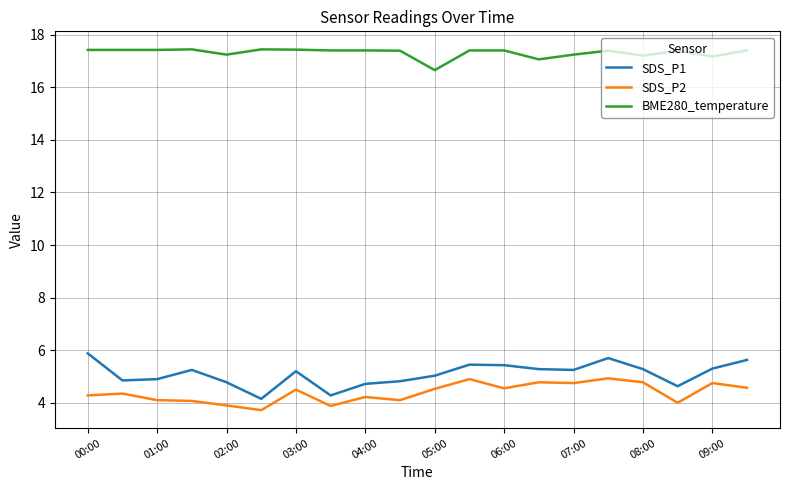

How many categories are shown in the chart?

20